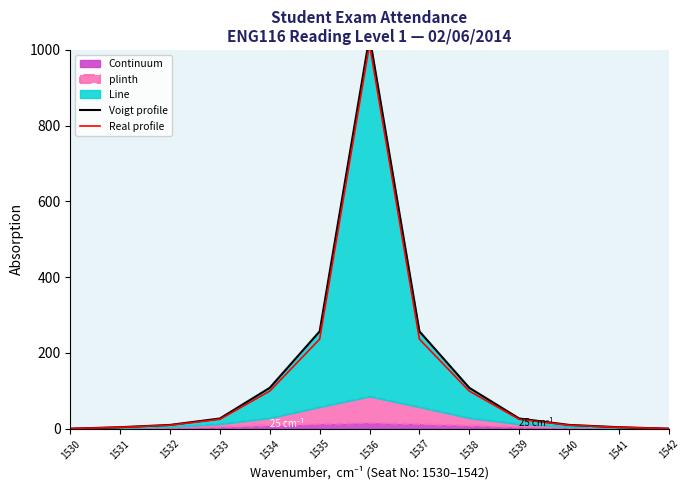

What is the approximate value of Voigt profile at 1535?

257.0